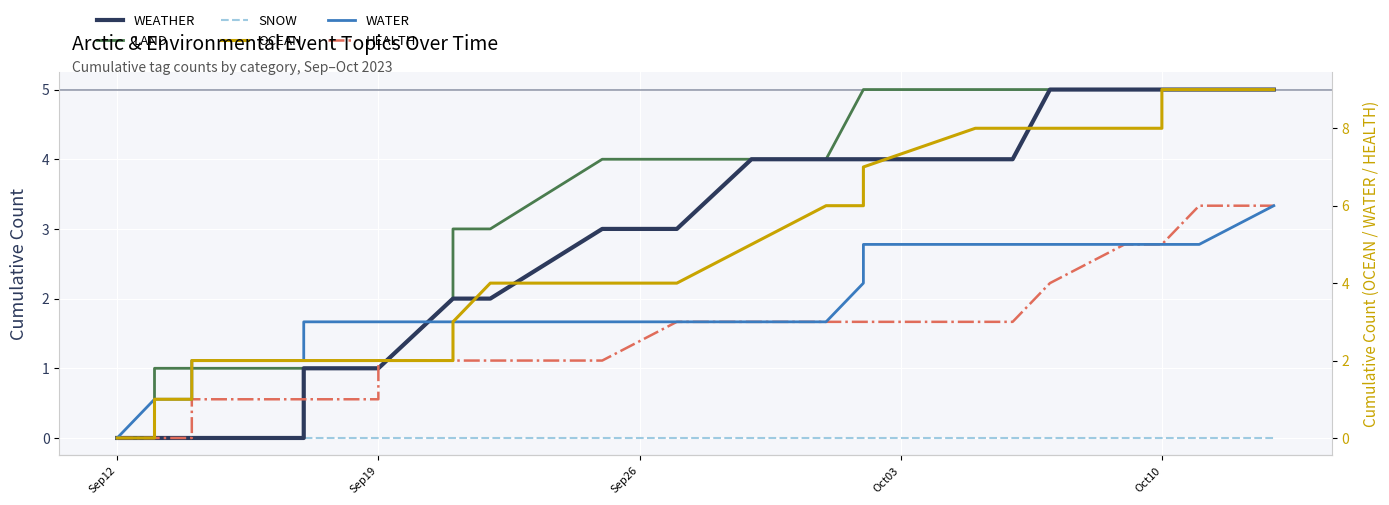

What is the sum of all LAND values?

109